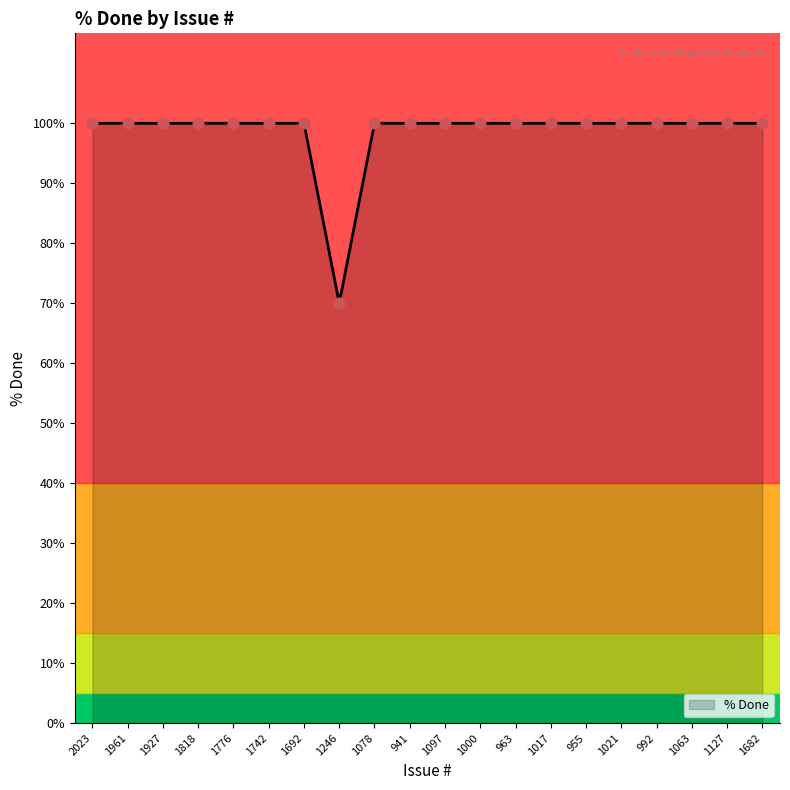

Between 1000 and 1818, which is larger?

1000